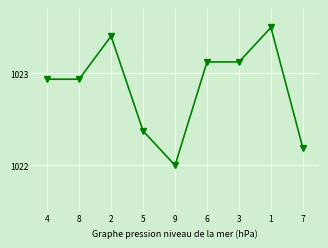

What is the sum of all values?

9205.6